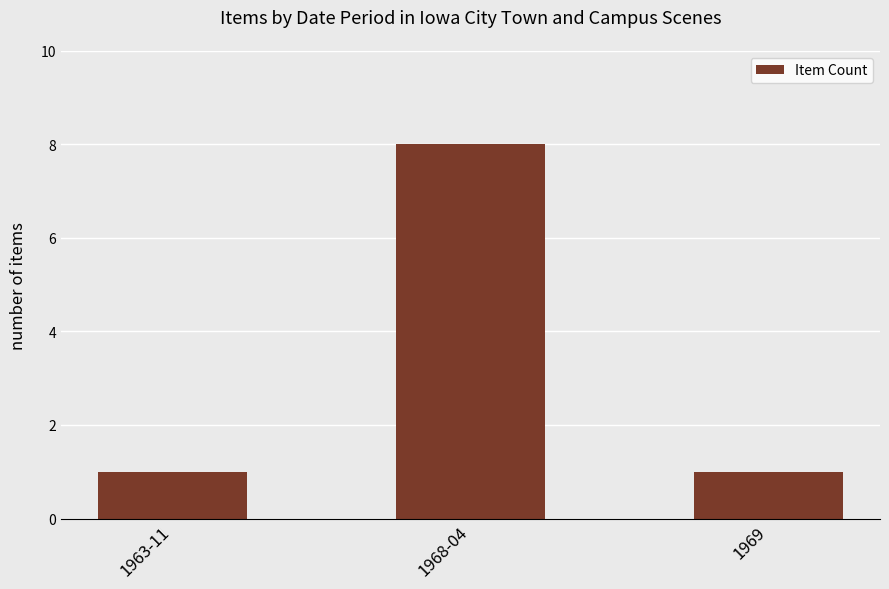

What is the change in value from 1968-04 to 1969?

-7